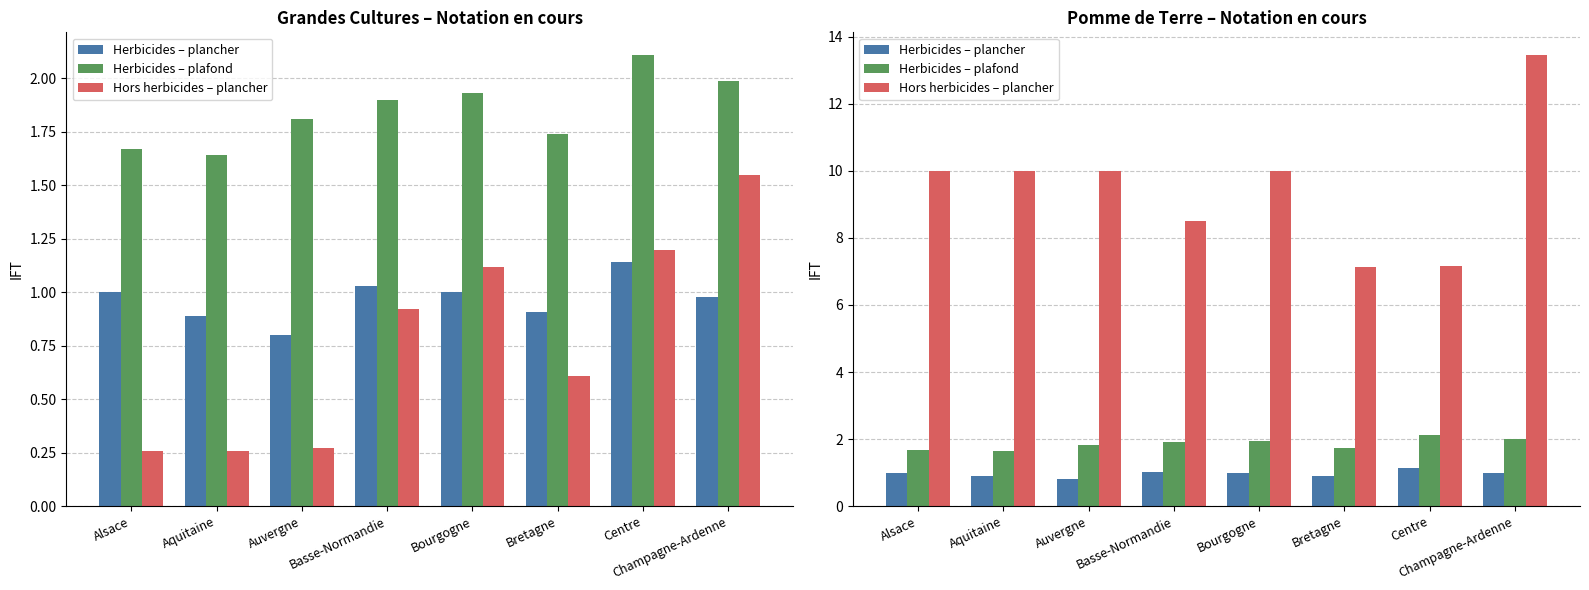

True or false: Herbicides – plafond has a value of 1.6 at Aquitaine.

True